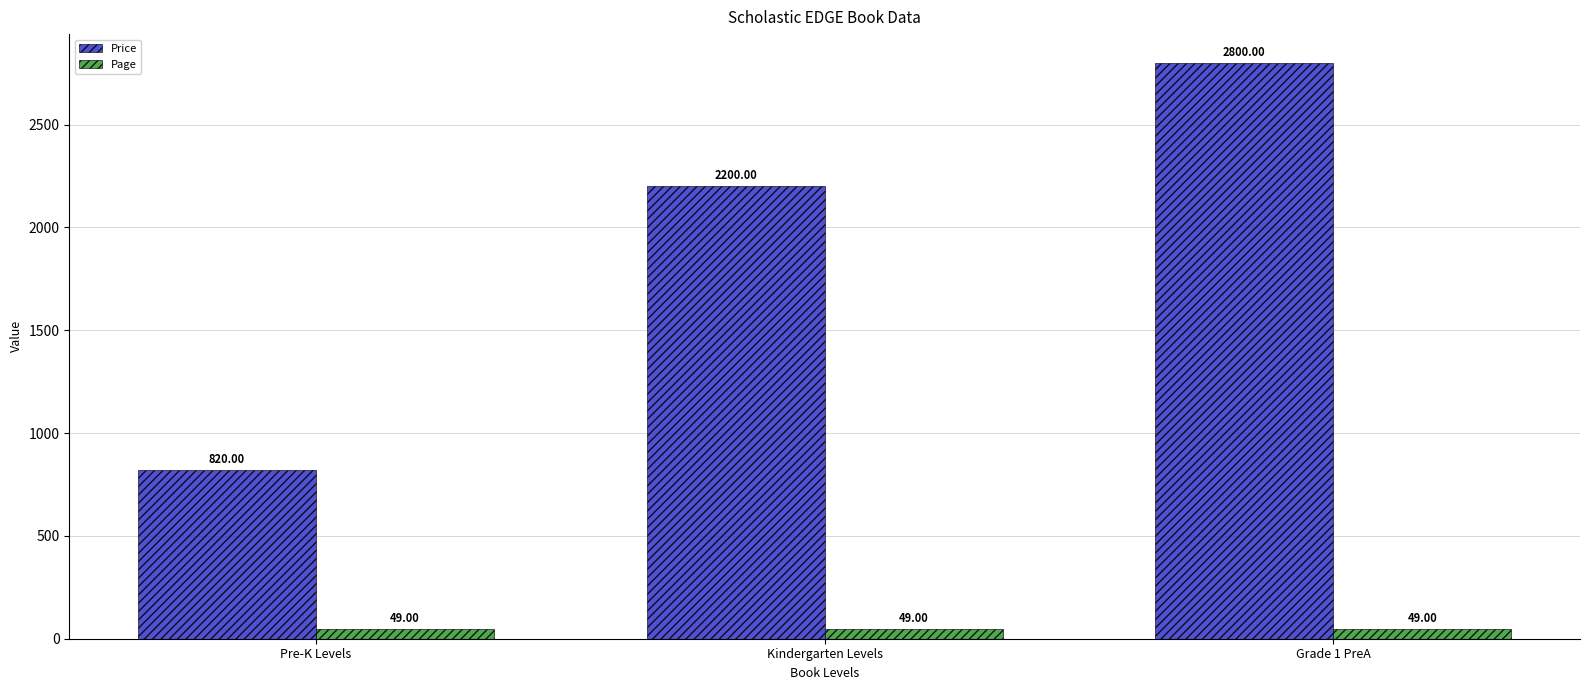

How many Price values are between 820 and 2800?

3